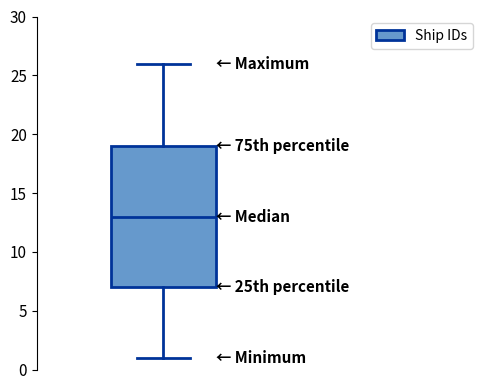

Transcribe this box plot: give where the median line is, the range the box spans, and where the two whiskers end, as read against the y-axis. The values are not printed on the chart, so give them approximately, as read against the axis.

median 13, box 7 to 19, whiskers 1 to 26